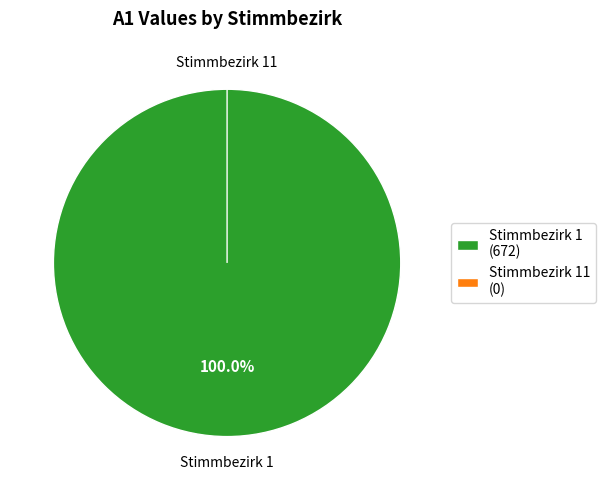

Which category has the biggest portion of the pie?

Stimmbezirk 1